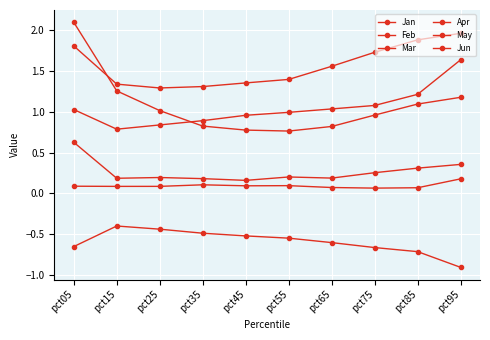

How many values in the Feb series exceed 1?

5